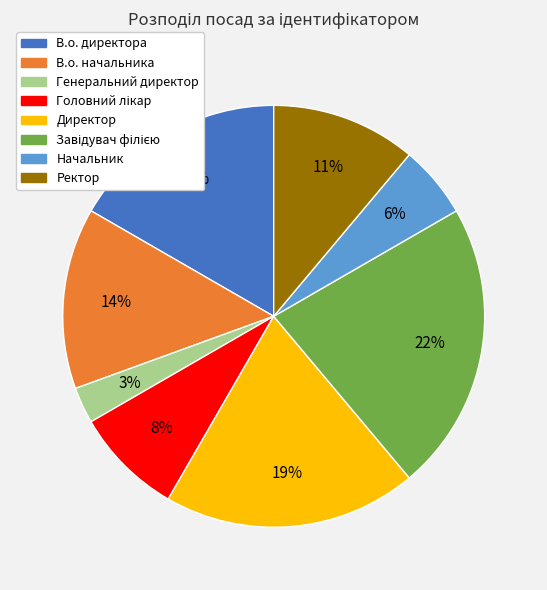

Is there a majority slice in this chart?

No